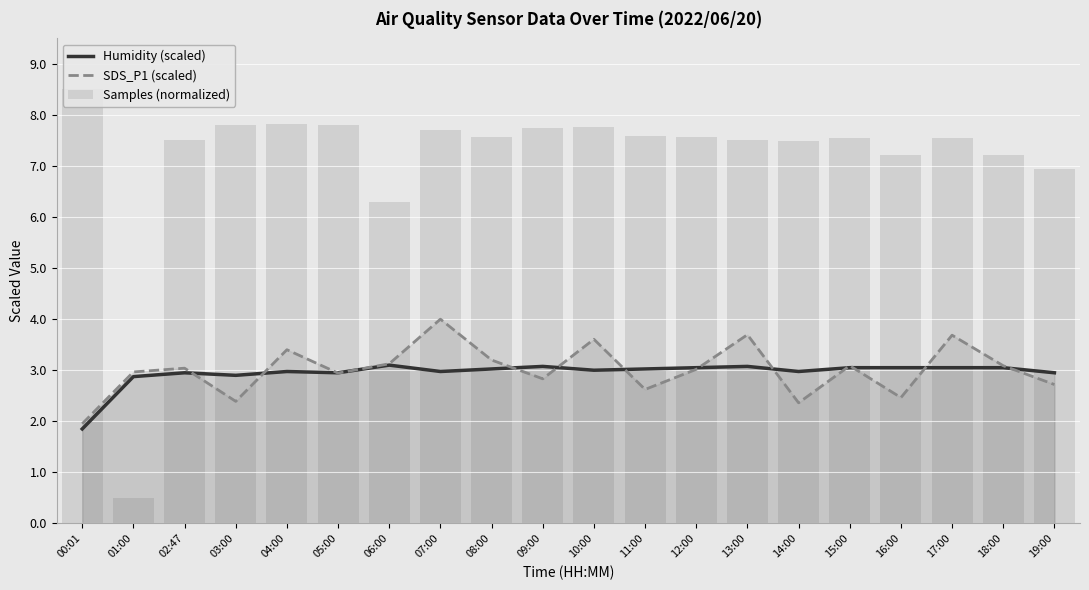

Between 16:00 and 14:00, which is larger?

16:00